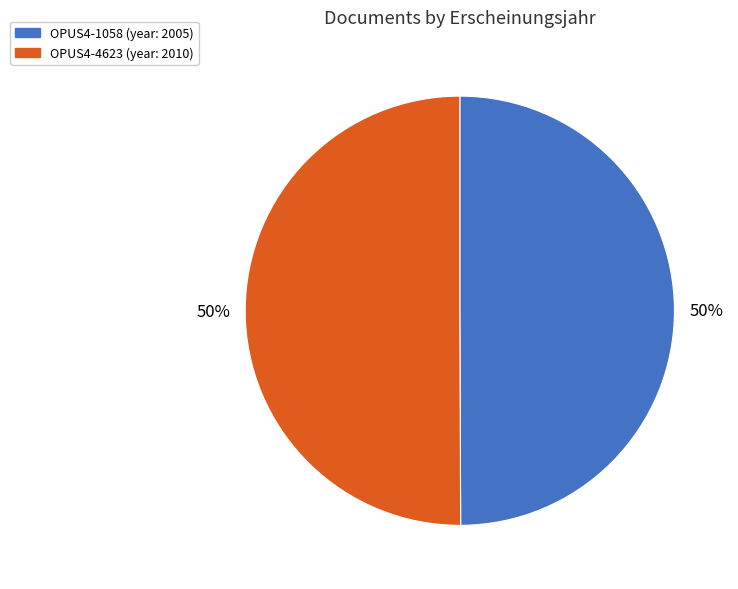

What percentage is the OPUS4-4623 slice, to the nearest percent?

50%